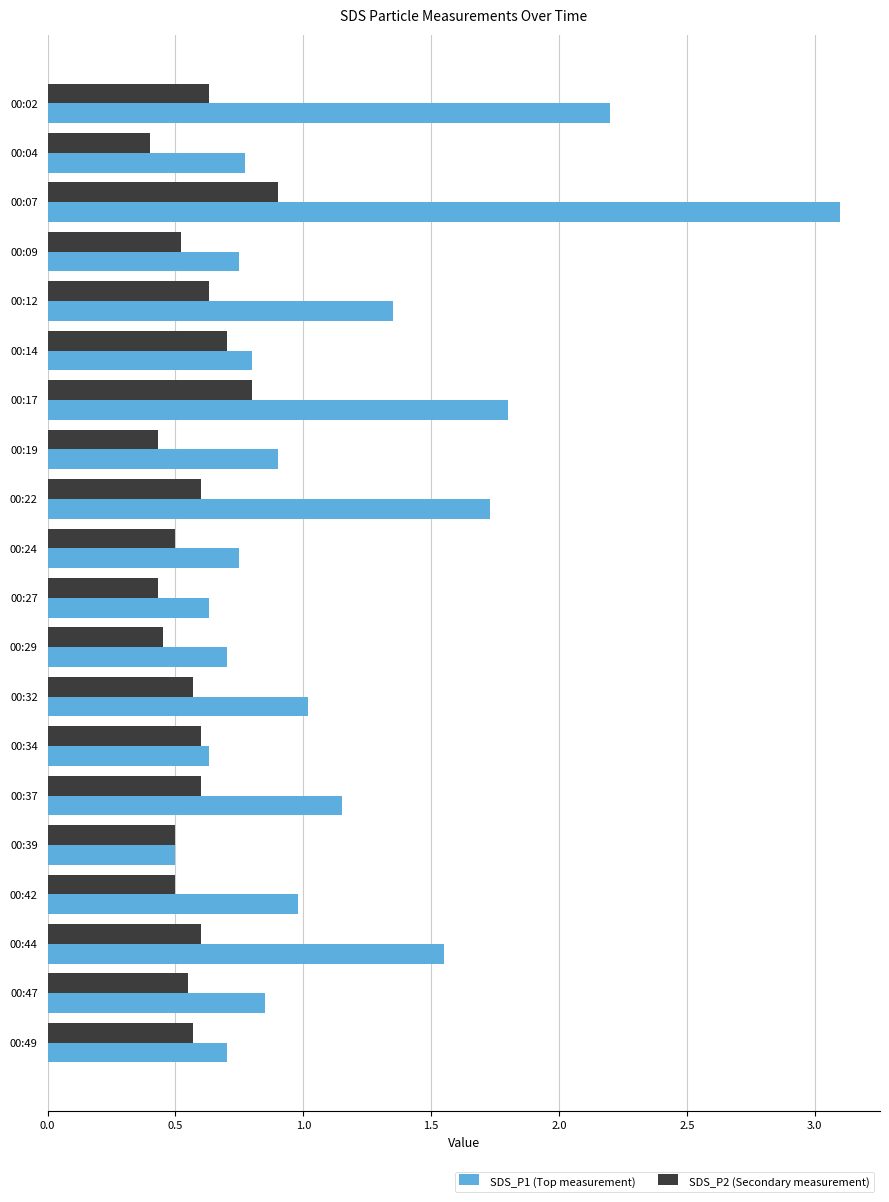

Which series has the largest total across all categories?

SDS_P1 (Top measurement)